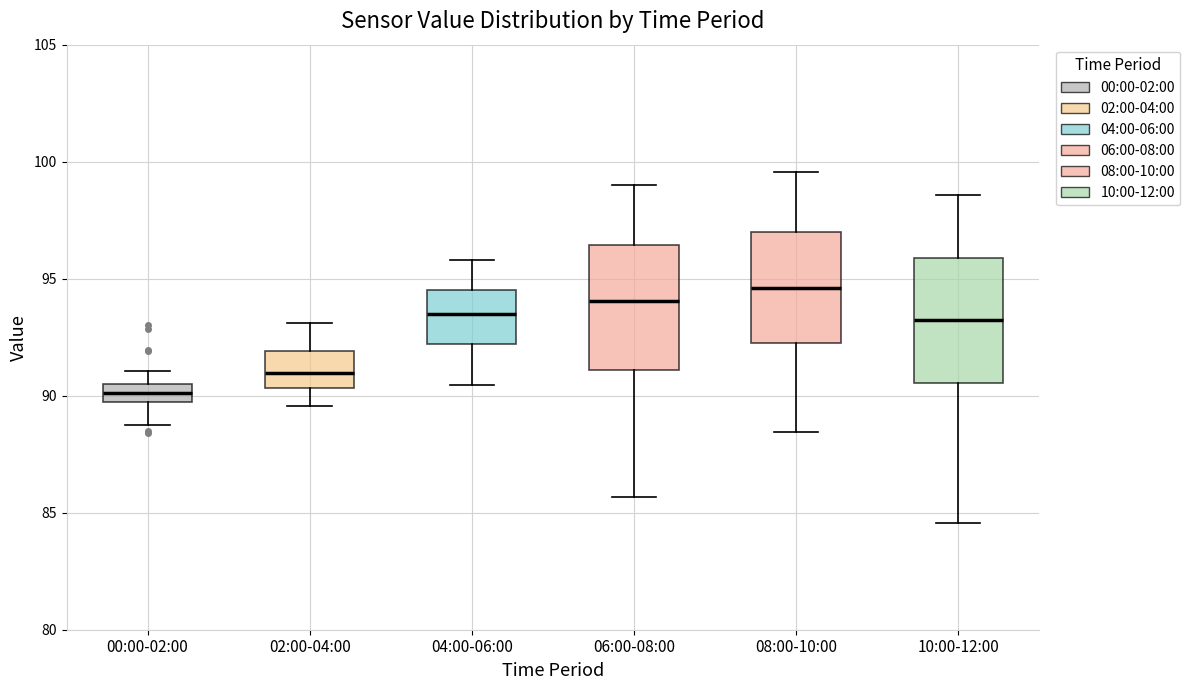

Where is the lower edge of the box for 08:00-10:00 on the y-axis? The values are not printed on the chart, so give them approximately, as read against the axis.

92.5